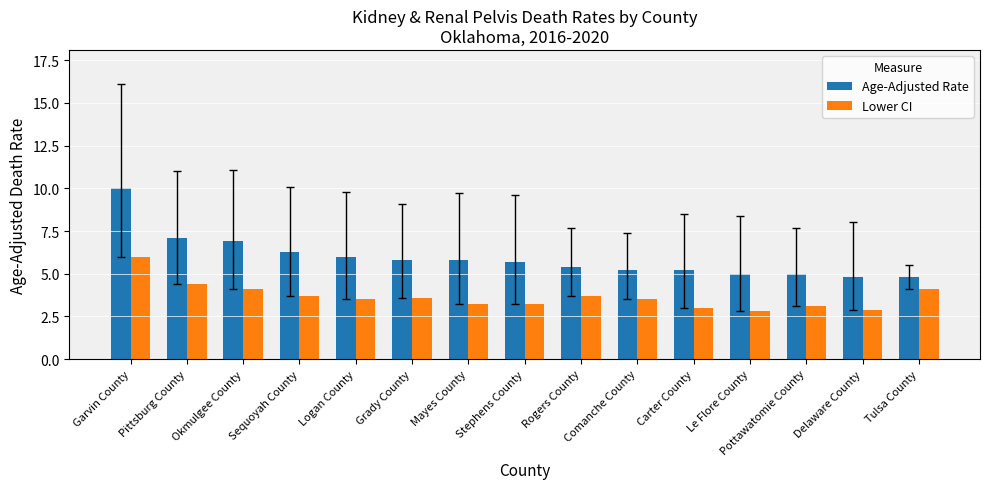

What is the approximate value of Lower CI at Carter County?

3.0